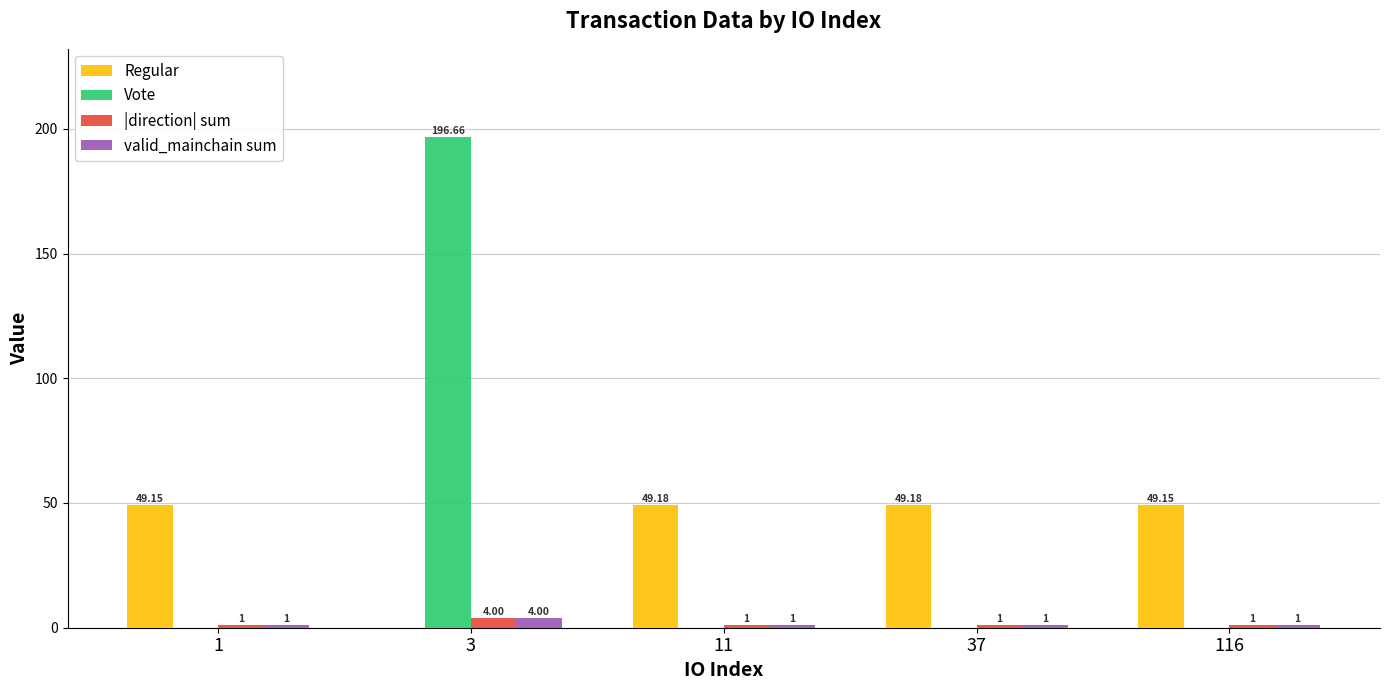

How many groups of bars are there?

5